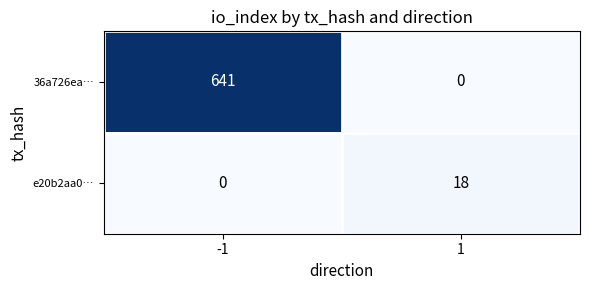

At 1, list the series in order from smallest to largest.

36a726ea…, e20b2aa0…